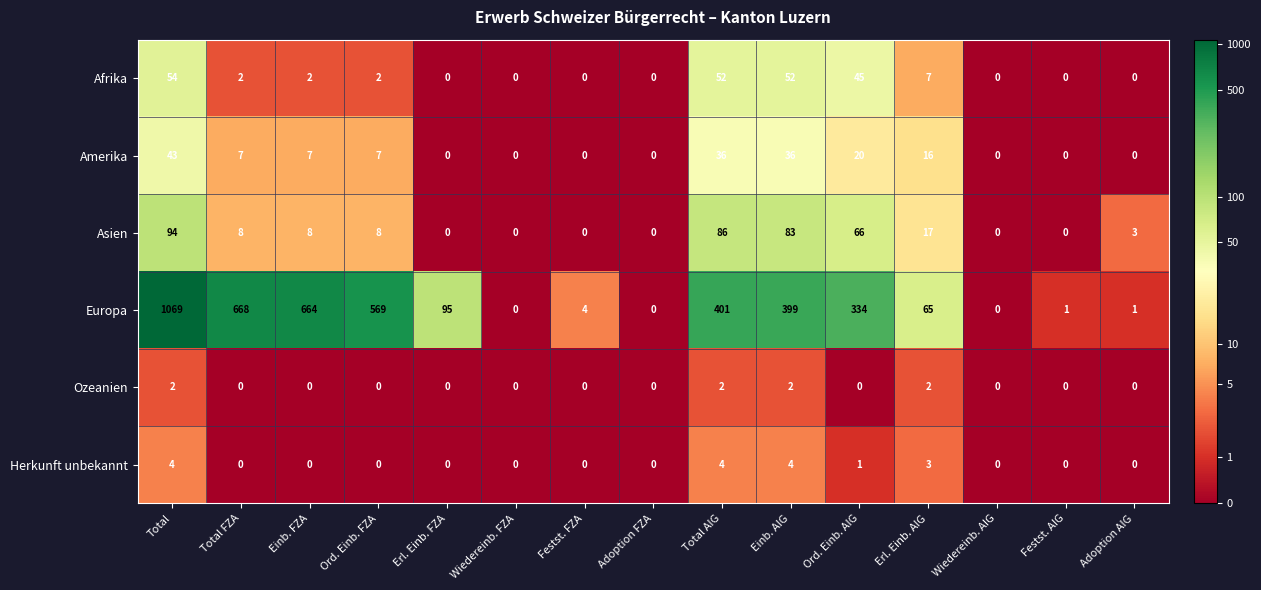

Which series has the widest spread of values?

Europa